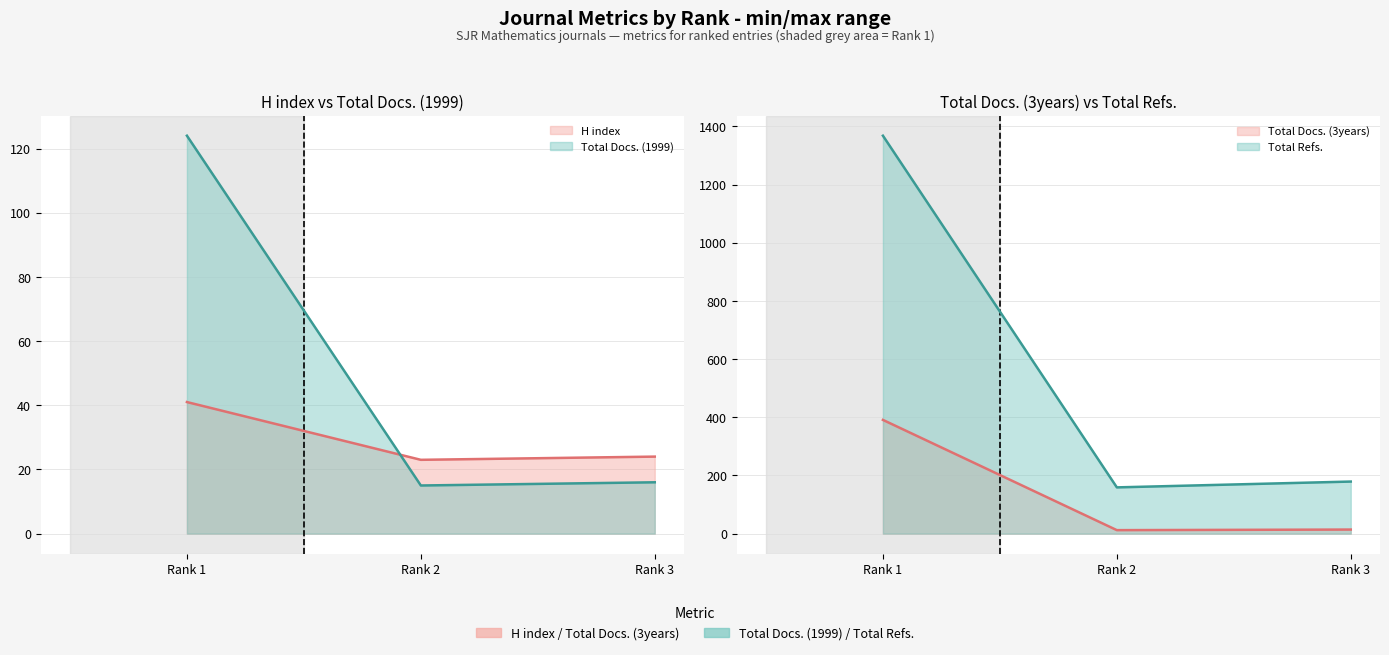

At Rank 3, list the series in order from largest to smallest.

Total Refs., H index, Total Docs. (1999), Total Docs. (3years)